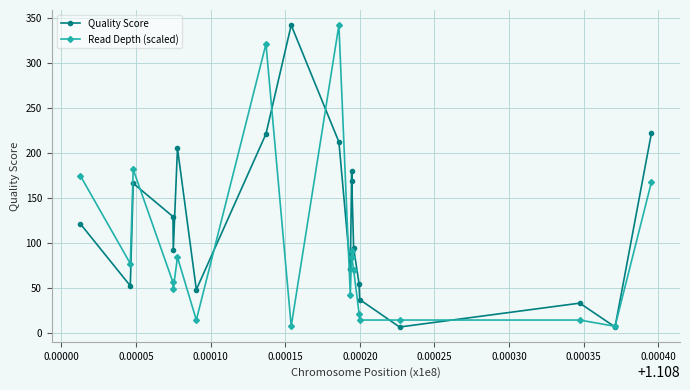

What is the maximum value for Read Depth (scaled)?

342.0